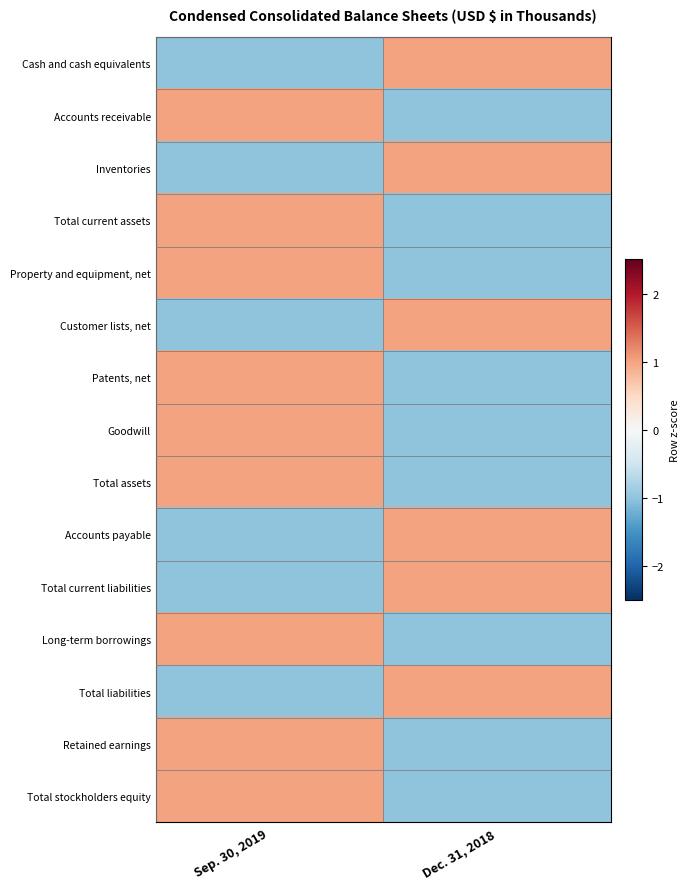

Reading left to right, transcribe all the data shown in this chart.

Cash and cash equivalents: Sep. 30, 2019=-1	Dec. 31, 2018=1
Accounts receivable: Sep. 30, 2019=1	Dec. 31, 2018=-1
Inventories: Sep. 30, 2019=-1	Dec. 31, 2018=1
Total current assets: Sep. 30, 2019=1	Dec. 31, 2018=-1
Property and equipment, net: Sep. 30, 2019=1	Dec. 31, 2018=-1
Customer lists, net: Sep. 30, 2019=-1	Dec. 31, 2018=1
Patents, net: Sep. 30, 2019=1	Dec. 31, 2018=-1
Goodwill: Sep. 30, 2019=1	Dec. 31, 2018=-1
Total assets: Sep. 30, 2019=1	Dec. 31, 2018=-1
Accounts payable: Sep. 30, 2019=-1	Dec. 31, 2018=1
Total current liabilities: Sep. 30, 2019=-1	Dec. 31, 2018=1
Long-term borrowings: Sep. 30, 2019=1	Dec. 31, 2018=-1
Total liabilities: Sep. 30, 2019=-1	Dec. 31, 2018=1
Retained earnings: Sep. 30, 2019=1	Dec. 31, 2018=-1
Total stockholders equity: Sep. 30, 2019=1	Dec. 31, 2018=-1